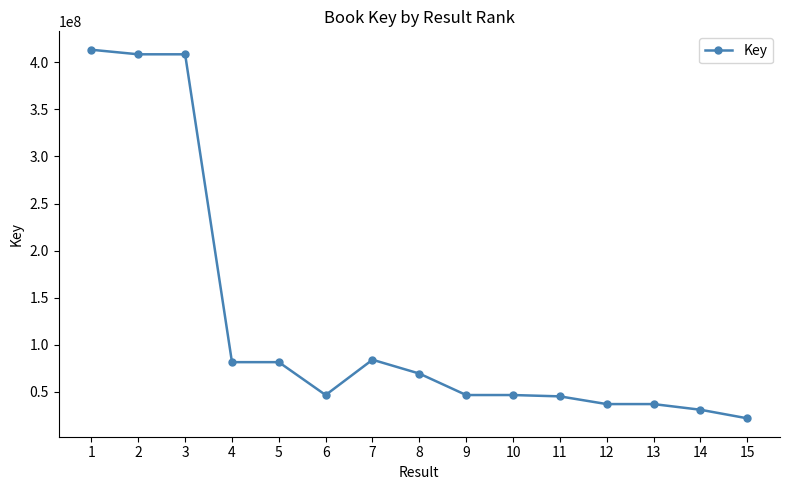

Approximately how many times larger is the value at 14 compared to 15?

1.4